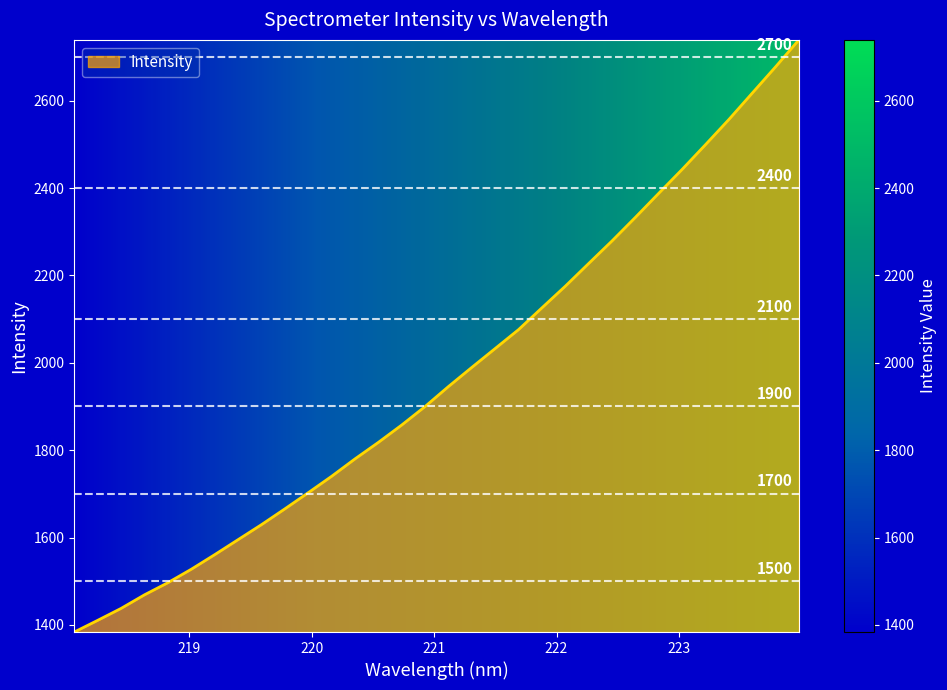

What is the smallest value displayed?

1383.8